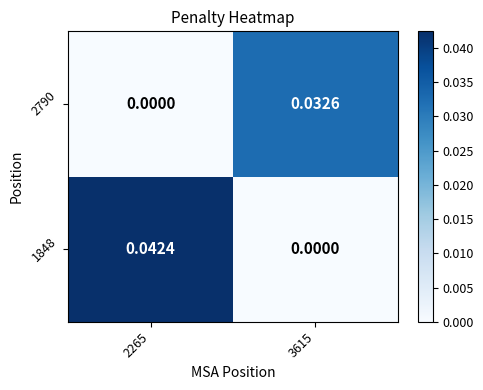

At how many categories does at least one series exceed 0?

2